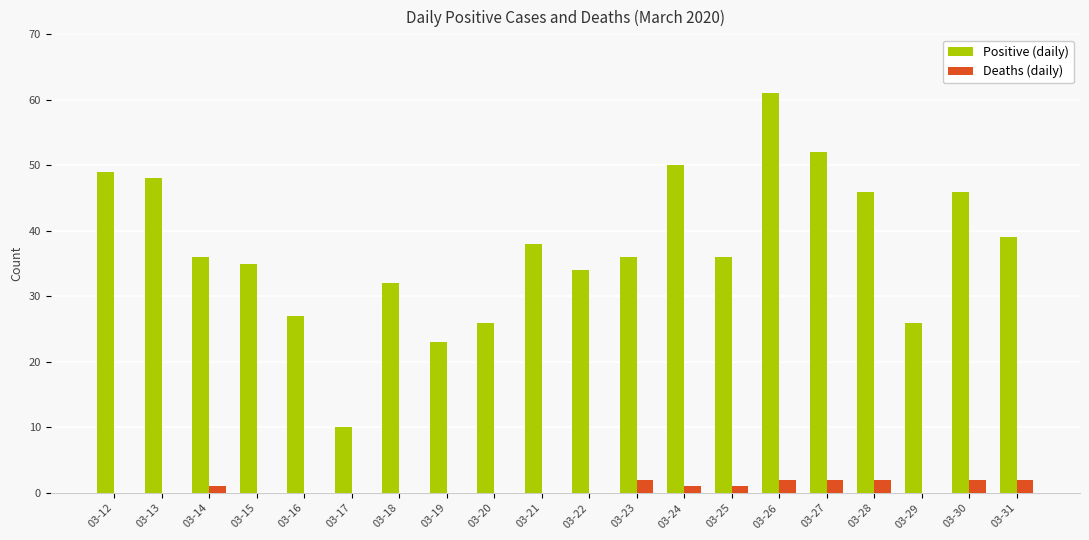

At which label does Positive (daily) reach its peak?

03-26